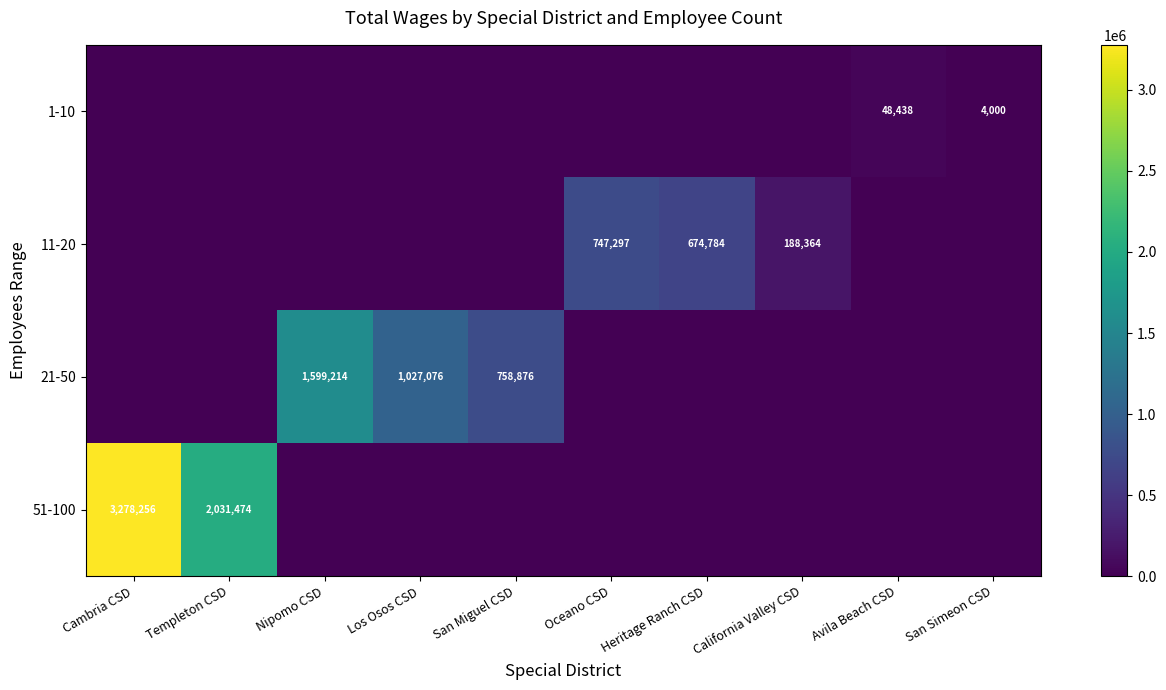

True or false: 11-20 has a value of 747297 at Oceano CSD.

True